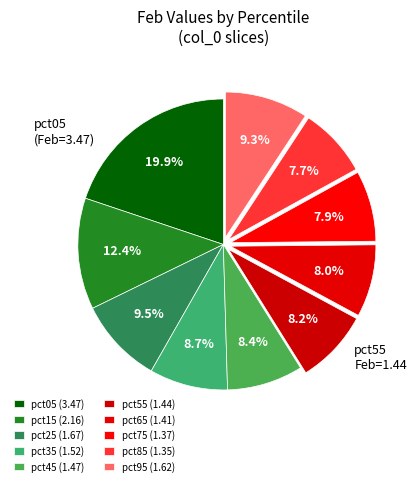

Count the number of slices in the pie.

10